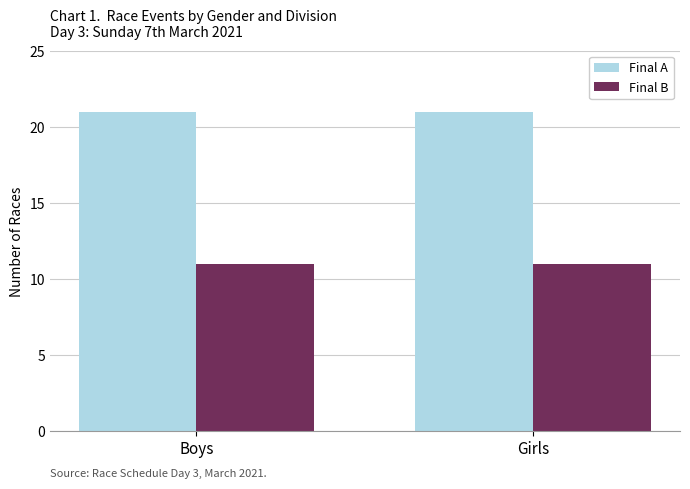

Rank the series by their average value, from highest to lowest.

Final A, Final B